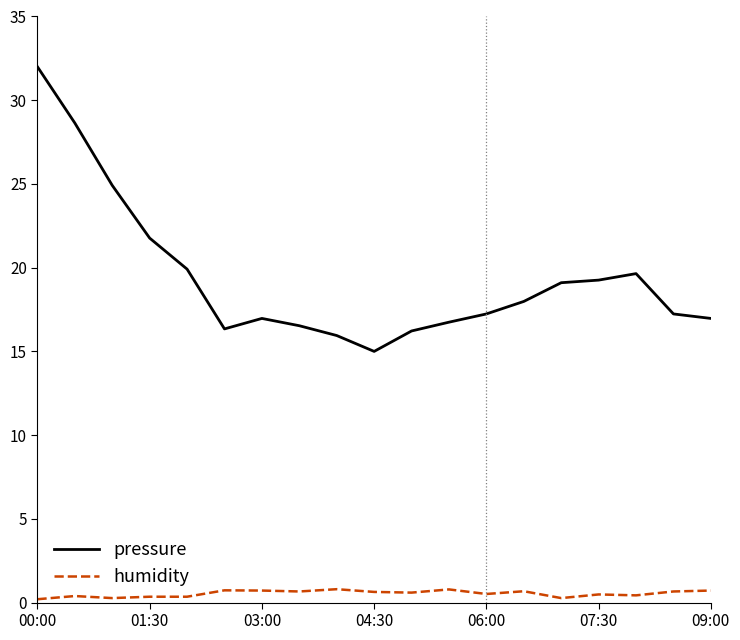

List the series in order of their peak value, lowest first.

humidity, pressure